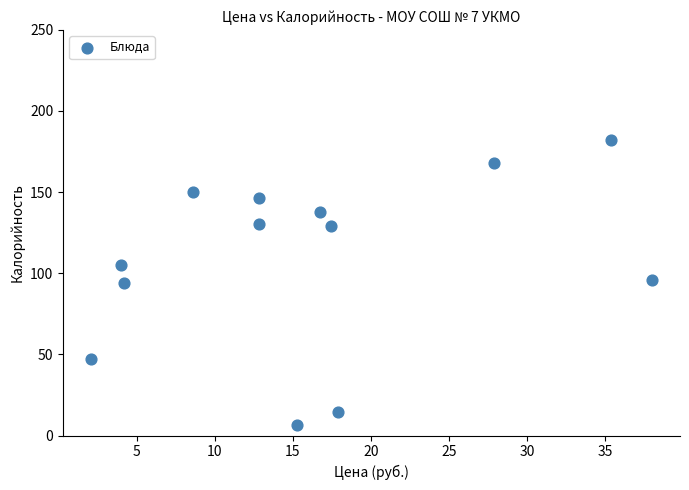

What is the range of X values (max minus min)?

35.9